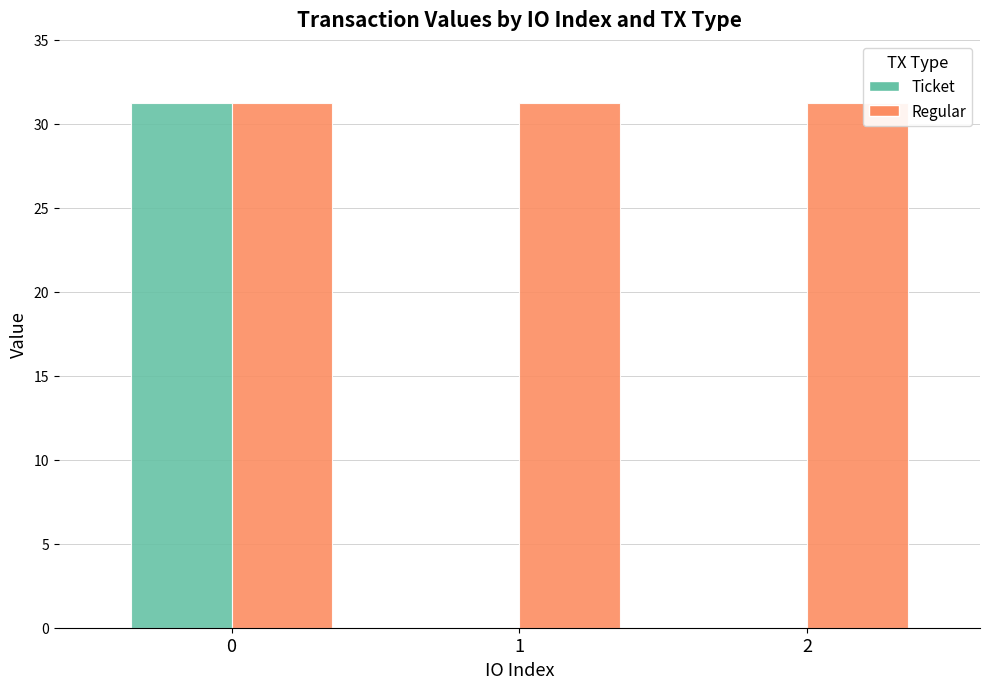

Are the bars grouped side by side (vs. stacked)?

Yes